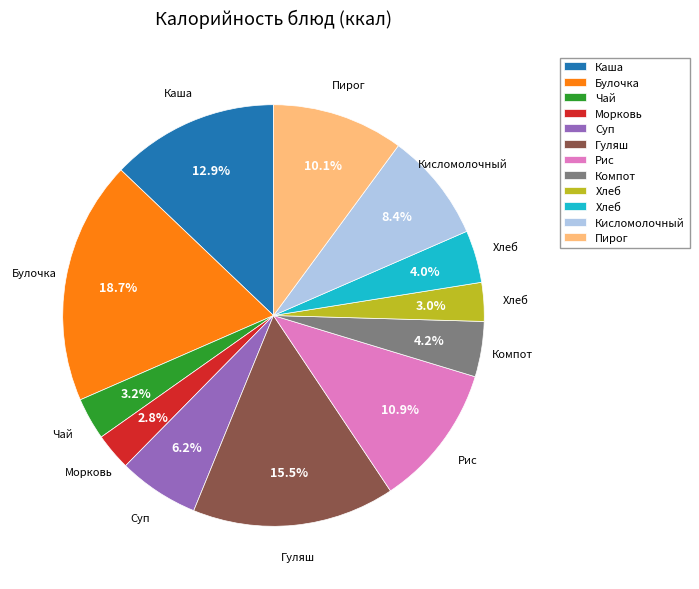

How many slices are in this pie chart?

12